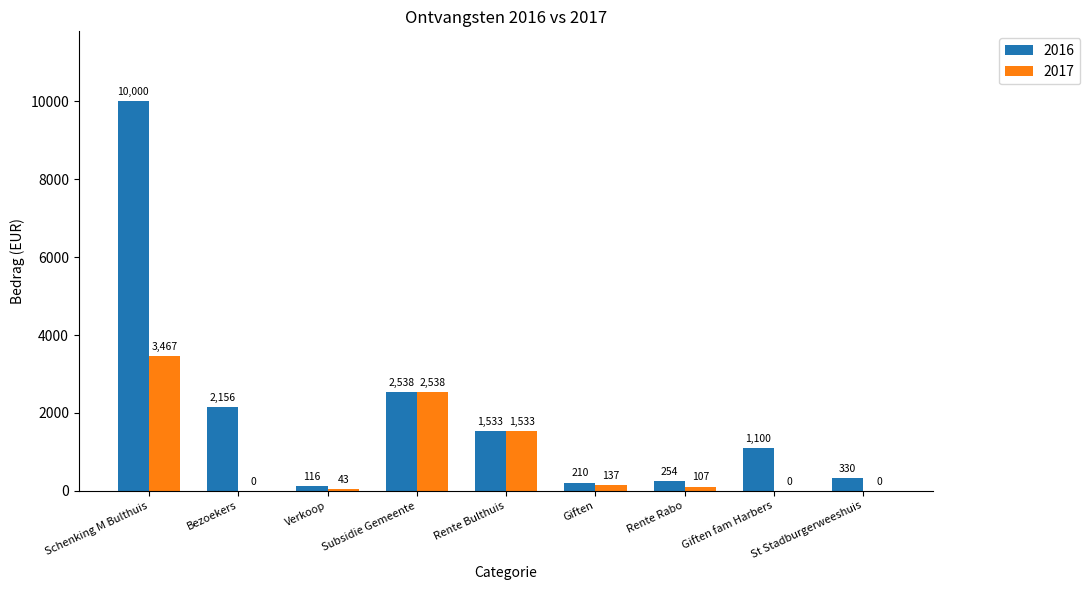

Which series has the largest total across all categories?

2016